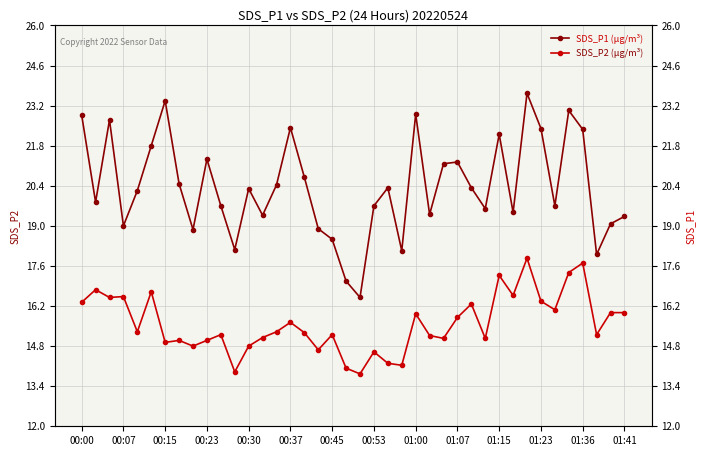

Is it true that SDS_P2 (µg/m³) equals 14.2 at 22?

True